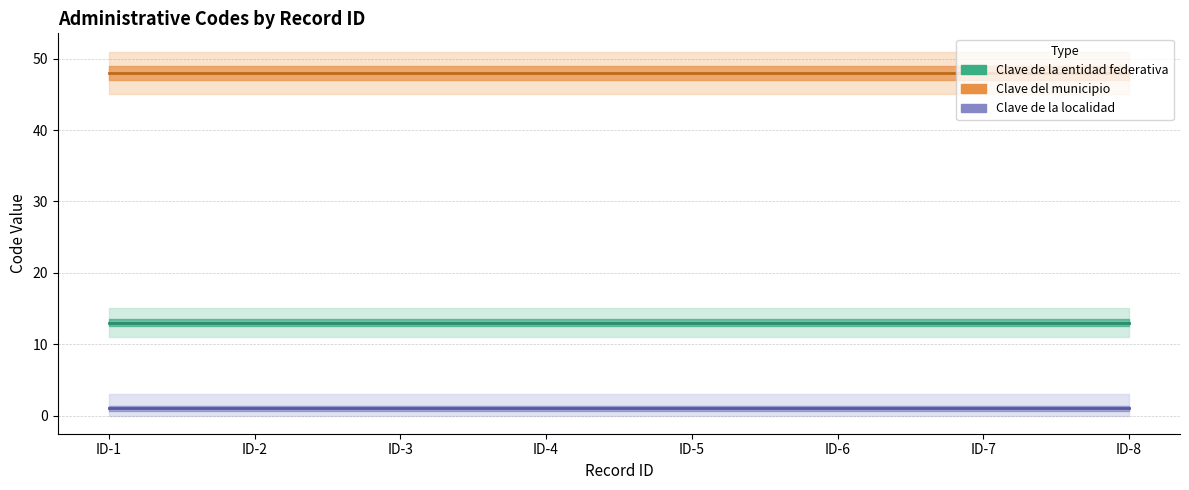

Which series has the largest range (max minus min)?

Clave de la entidad federativa